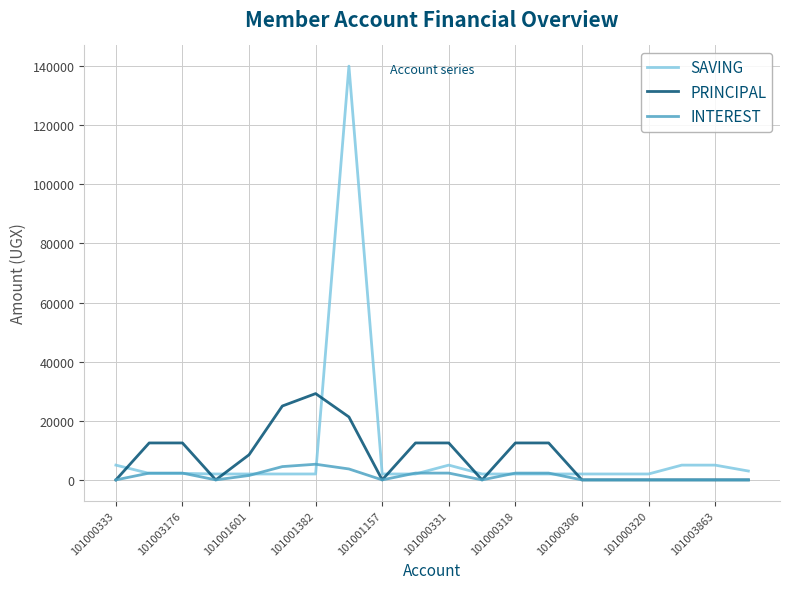

What is the average value of the SAVING series?

9570